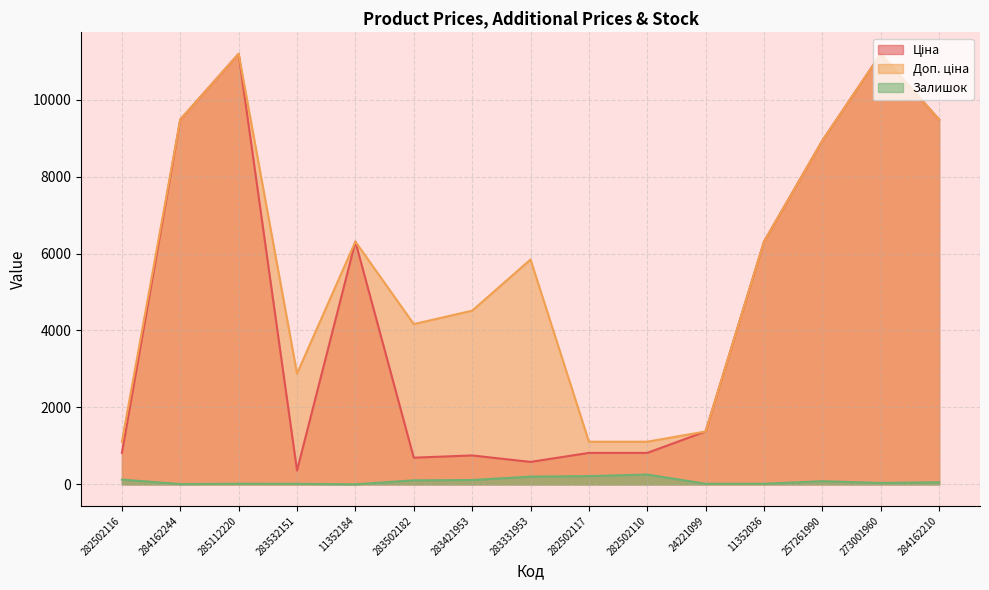

Reading left to right, extract all data points from this chart.

Ціна: 818.5	9480.1	11188.2	359.9	6308.8	694.3	752.2	584.4	818.5	818.5	1375.4	6308.8	8934.1	11188.2	9480.1
Доп. ціна: 1109.2	9480.1	11188.2	2878.8	6308.8	4165.6	4513.3	5843.9	1109.2	1109.2	1375.0	6308.8	8934.1	11188.2	9480.1
Залишок: 125.0	8.0	17.0	15.0	2.0	106.0	113.0	202.0	215.0	256.0	16.0	17.0	82.0	38.0	56.0